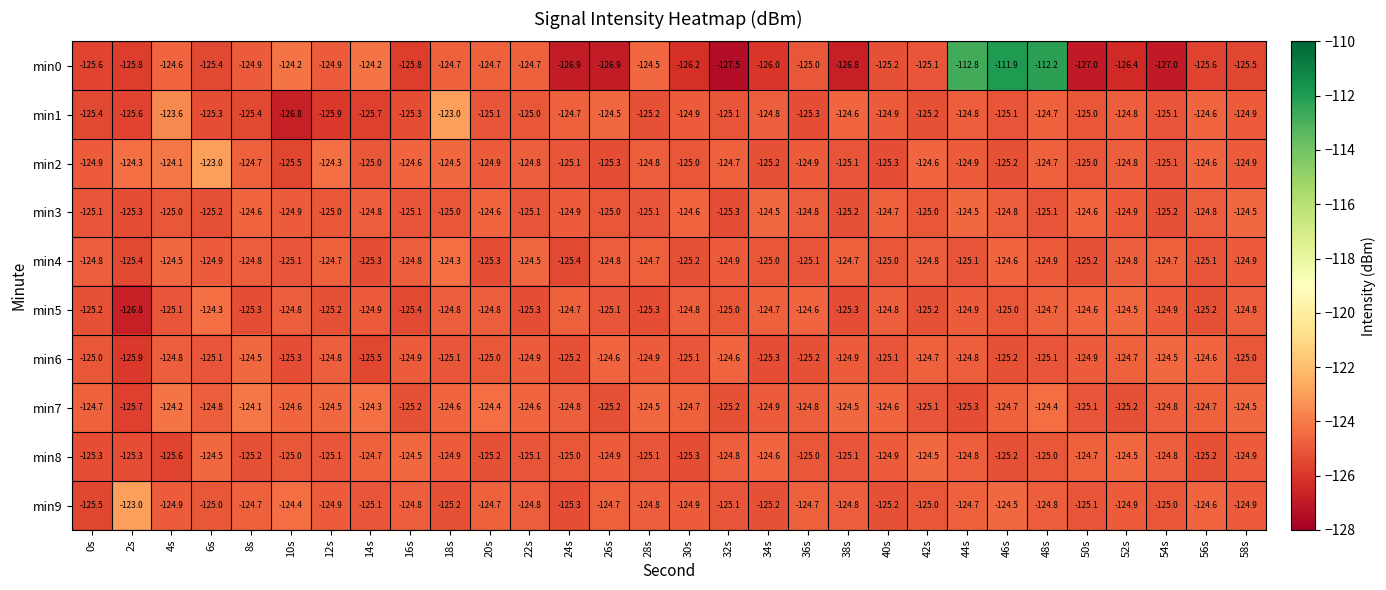

The min8 series shows -172.1 at 56s. True or false?

False